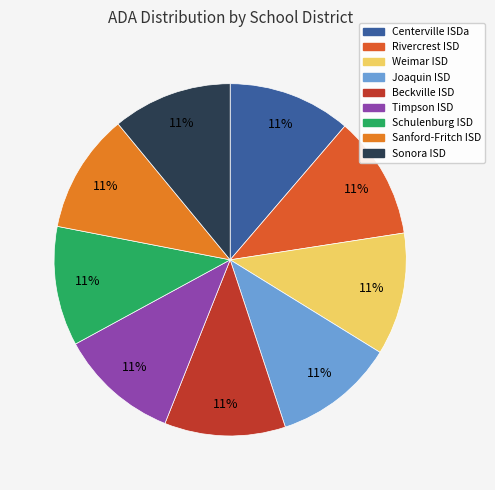

How many slices are in this pie chart?

9